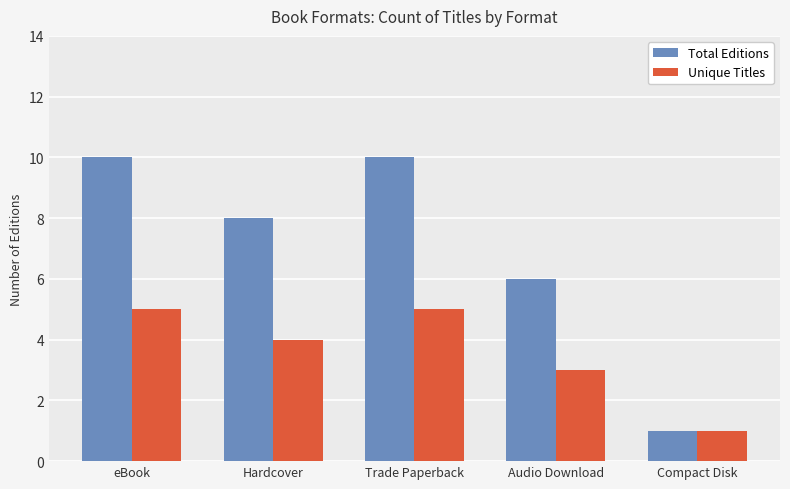

The Unique Titles series shows 1 at Audio Download. True or false?

False